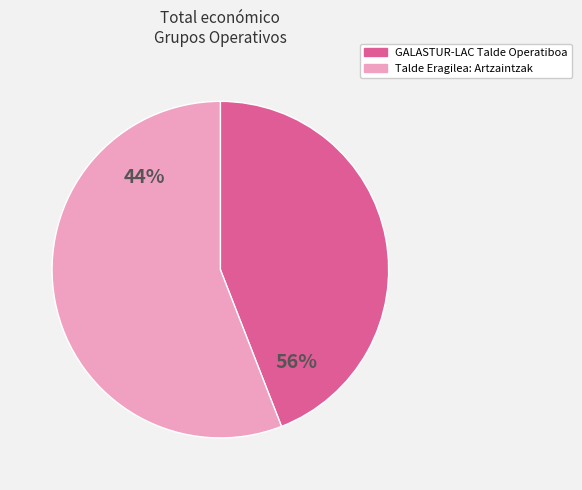

The Talde Eragilea:
Artzaintzak slice represents 46% of the pie. True or false?

False